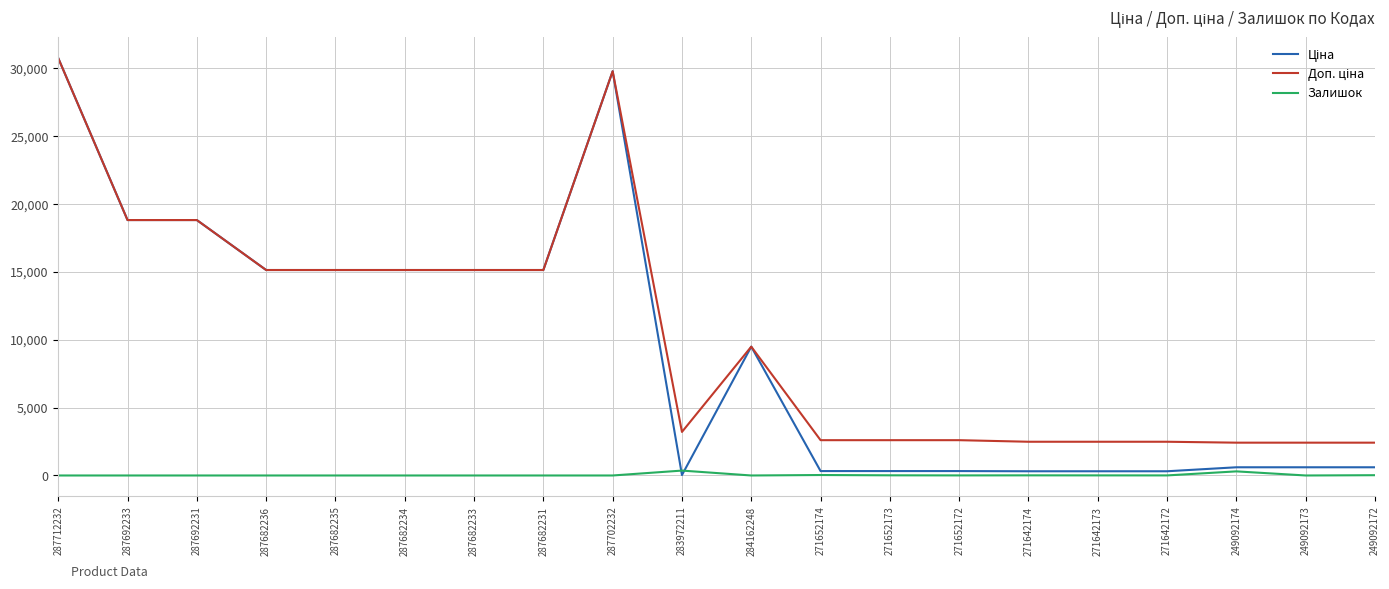

What is the total value across all series at 287682233?

30240.0